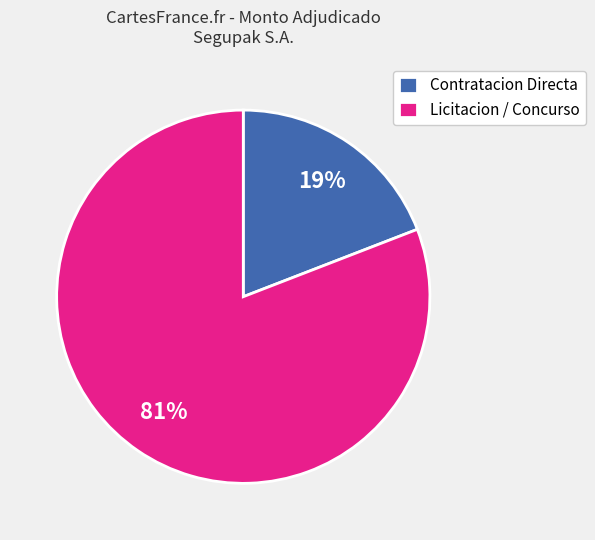

What percentage is the Licitacion / Concurso slice, to the nearest percent?

81%